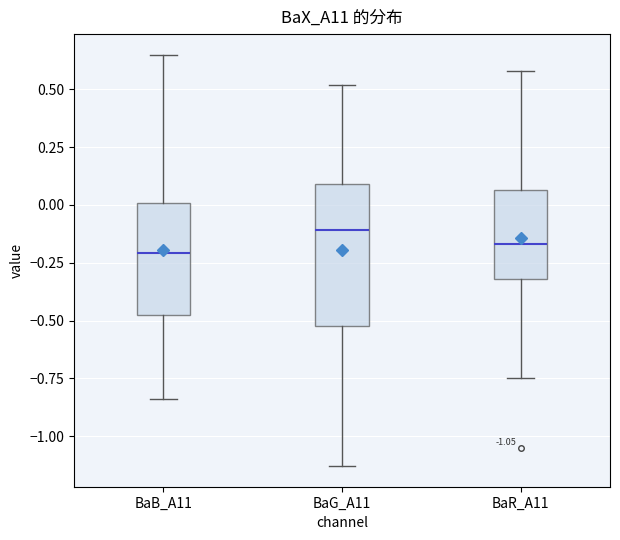

Which box is the tallest, from its lower edge to its upper edge?

BaG_A11